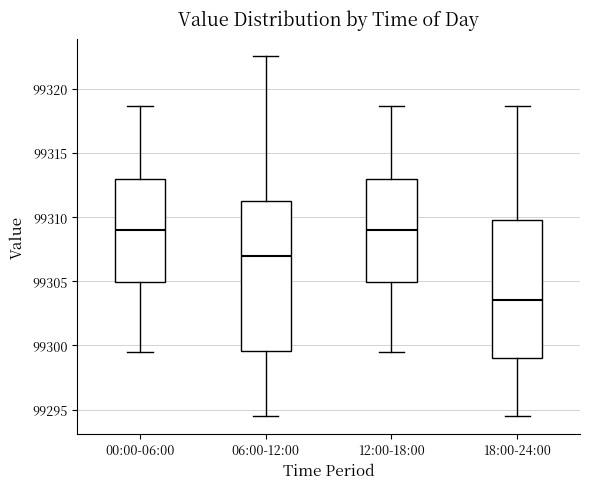

Reading left to right, transcribe this box plot: for each box, give where its median line is, the range the box spans, and where its two whiskers end, as read against the y-axis. The values are not printed on the chart, so give them approximately, as read against the axis.

00:00-06:00: median 99309.0, box 99305.0 to 99313.0, whiskers 99299.5 to 99318.5
06:00-12:00: median 99307.0, box 99299.5 to 99311.0, whiskers 99294.5 to 99322.5
12:00-18:00: median 99309.0, box 99305.0 to 99313.0, whiskers 99299.5 to 99318.5
18:00-24:00: median 99303.5, box 99299.0 to 99310.0, whiskers 99294.5 to 99318.5